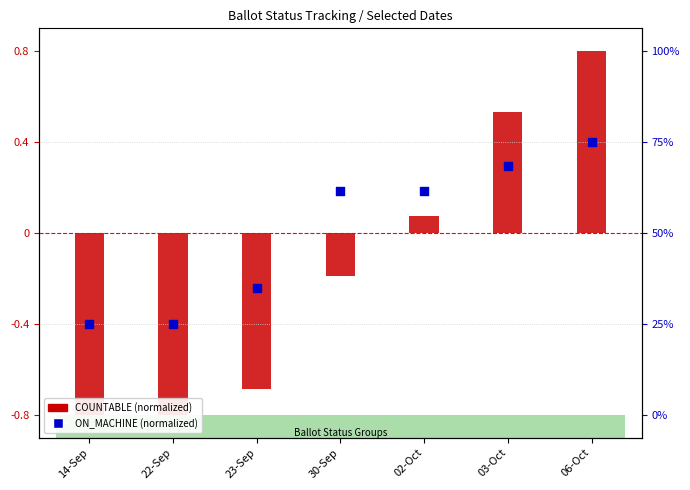

Is the value of ON_MACHINE (normalized) at 23-Sep greater than the value of COUNTABLE (normalized) at 03-Oct?

No